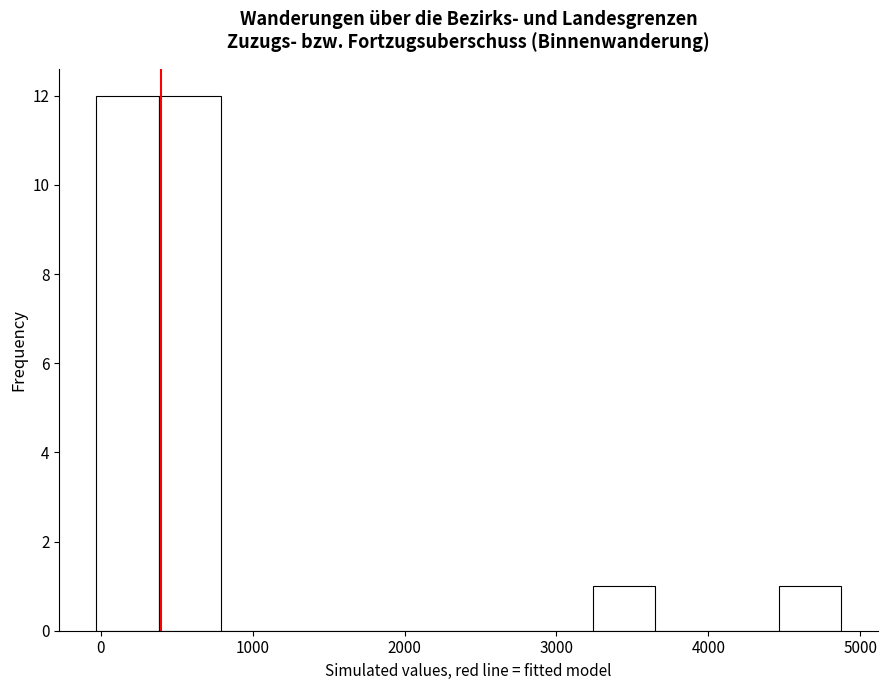

Reading left to right, transcribe this chart: for each bar, give the range it covers on the x-axis and its height. Neither the bar edges nor the heights are printed on the chart, so give them approximately, as read against the axes.

0 to 400: 12
400 to 800: 12
800 to 1200: 0
1200 to 1600: 0
1600 to 2000: 0
2000 to 2400: 0
2400 to 2800: 0
2800 to 3200: 0
3200 to 3600: 1
3600 to 4100: 0
4100 to 4500: 0
4500 to 4900: 1